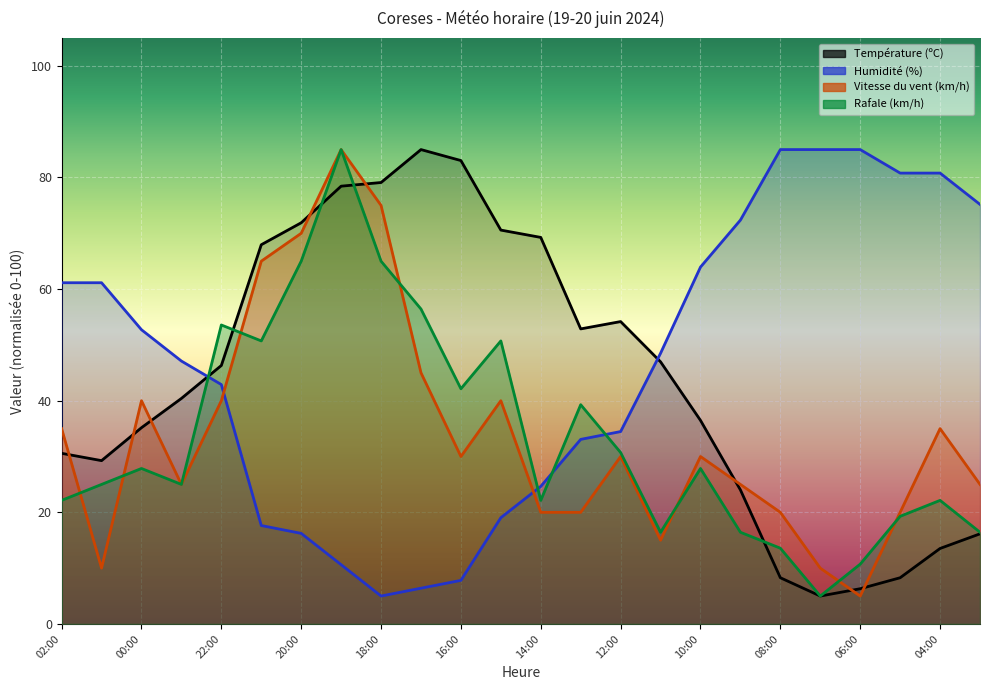

Where do Vitesse du vent (km/h) and Rafale (km/h) first cross each other?

02:00 and 01:00